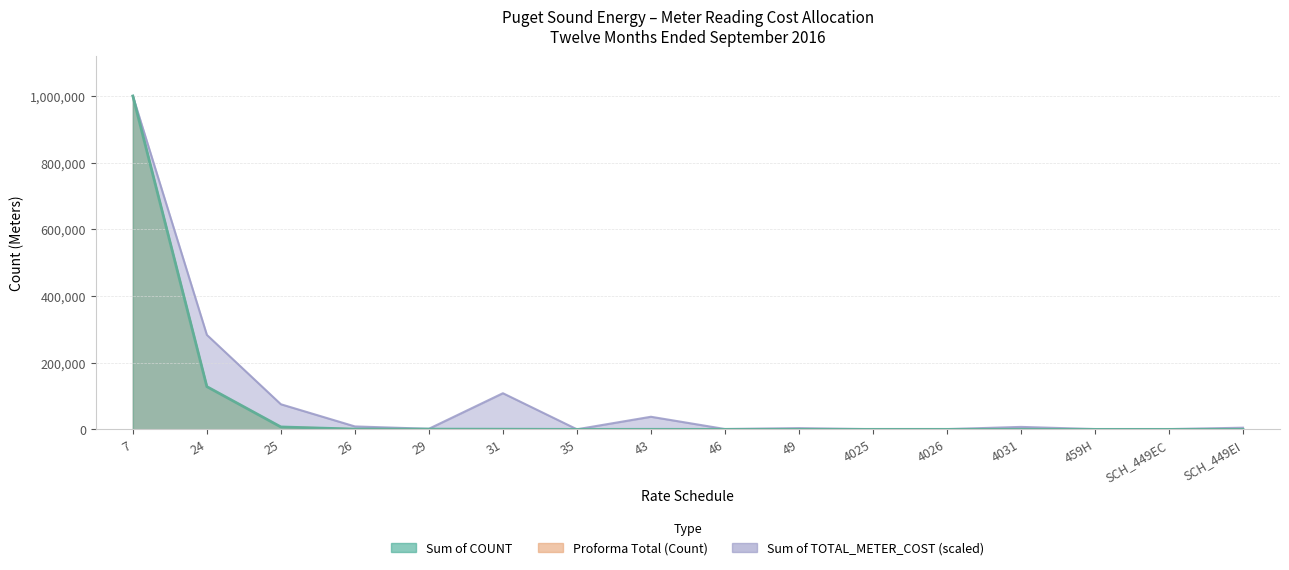

True or false: Sum of COUNT has a value of 11174.2 at 25.

False